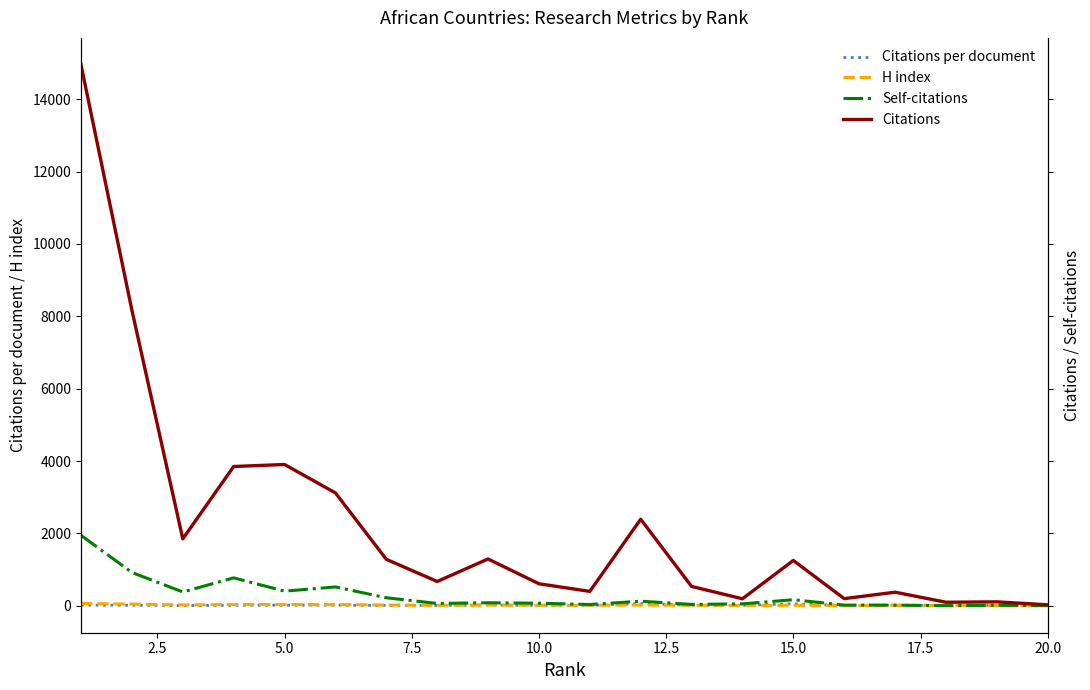

In Citations, how many points are lower than both neighbors (excluding endpoints)?

6